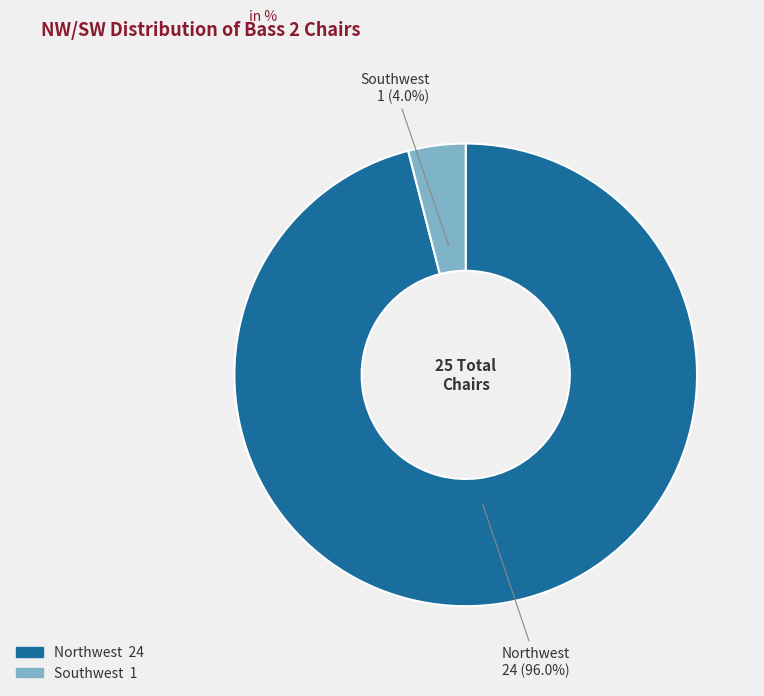

To the nearest percent, what is the combined percentage of Southwest and Northwest?

100%